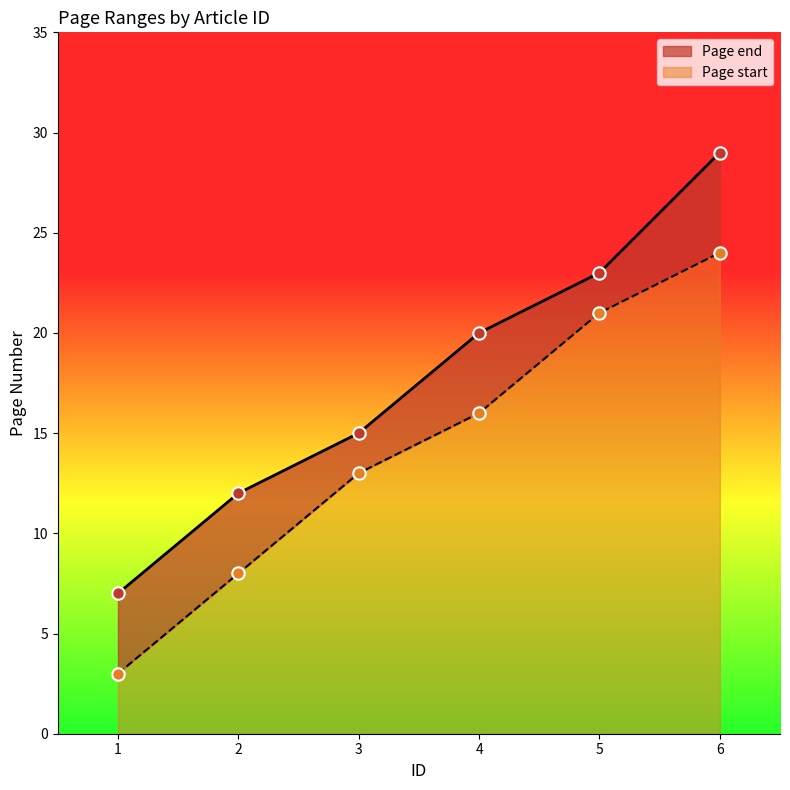

Which series contains the lowest Y value?

Page start